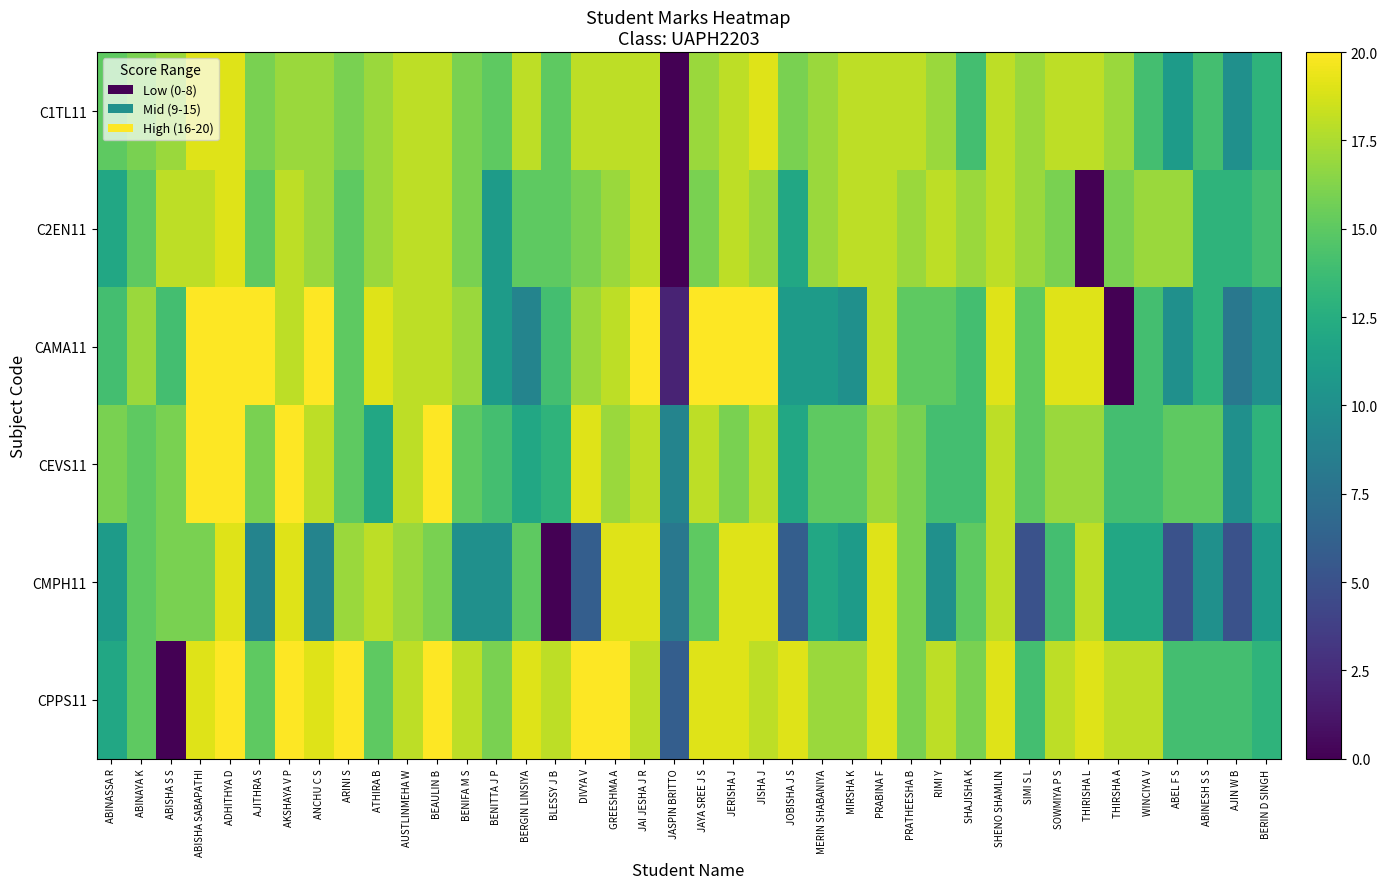

What is the difference between the highest and lowest values at MIRSHA K?

8